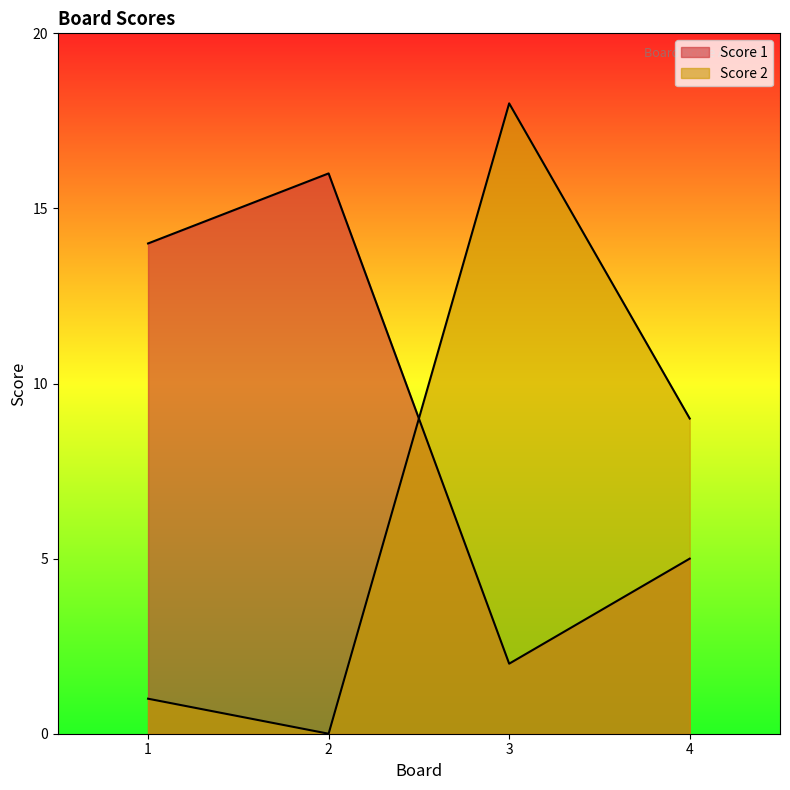

Which series changed the most between 1 and 4?

Score 1